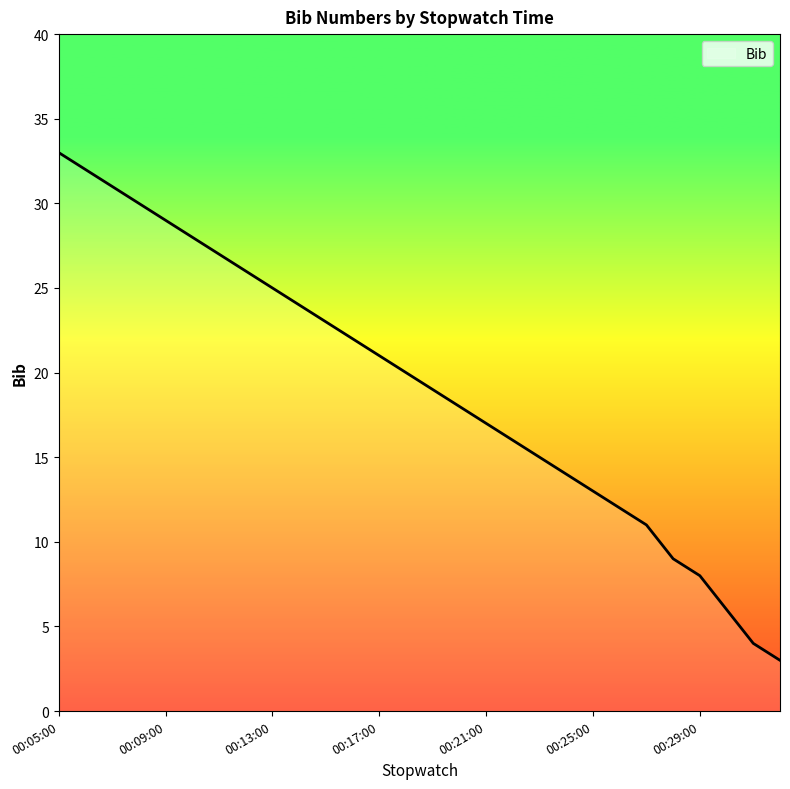

What is the smallest value displayed?

3